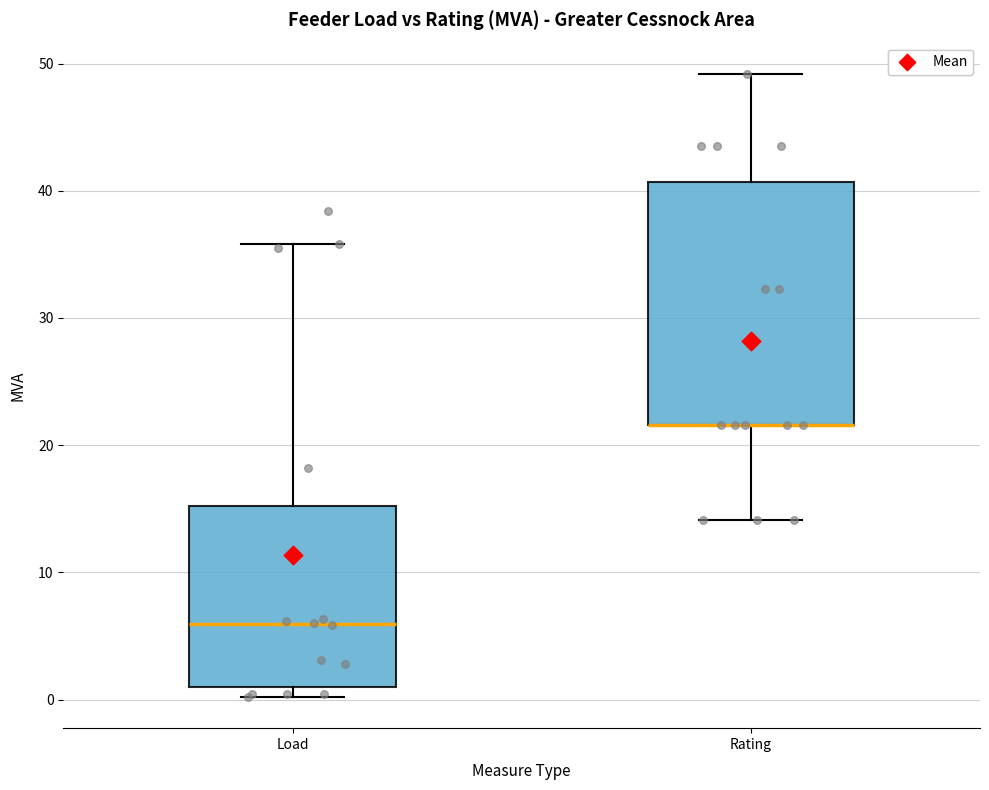

Reading left to right, transcribe this box plot: for each box, give where its median line is, the range the box spans, and where its two whiskers end, as read against the y-axis. The values are not printed on the chart, so give them approximately, as read against the axis.

Load: median 6, box 1 to 15, whiskers 0 to 36
Rating: median 22 (drawn on the box's lower edge), box 22 to 41, whiskers 14 to 49